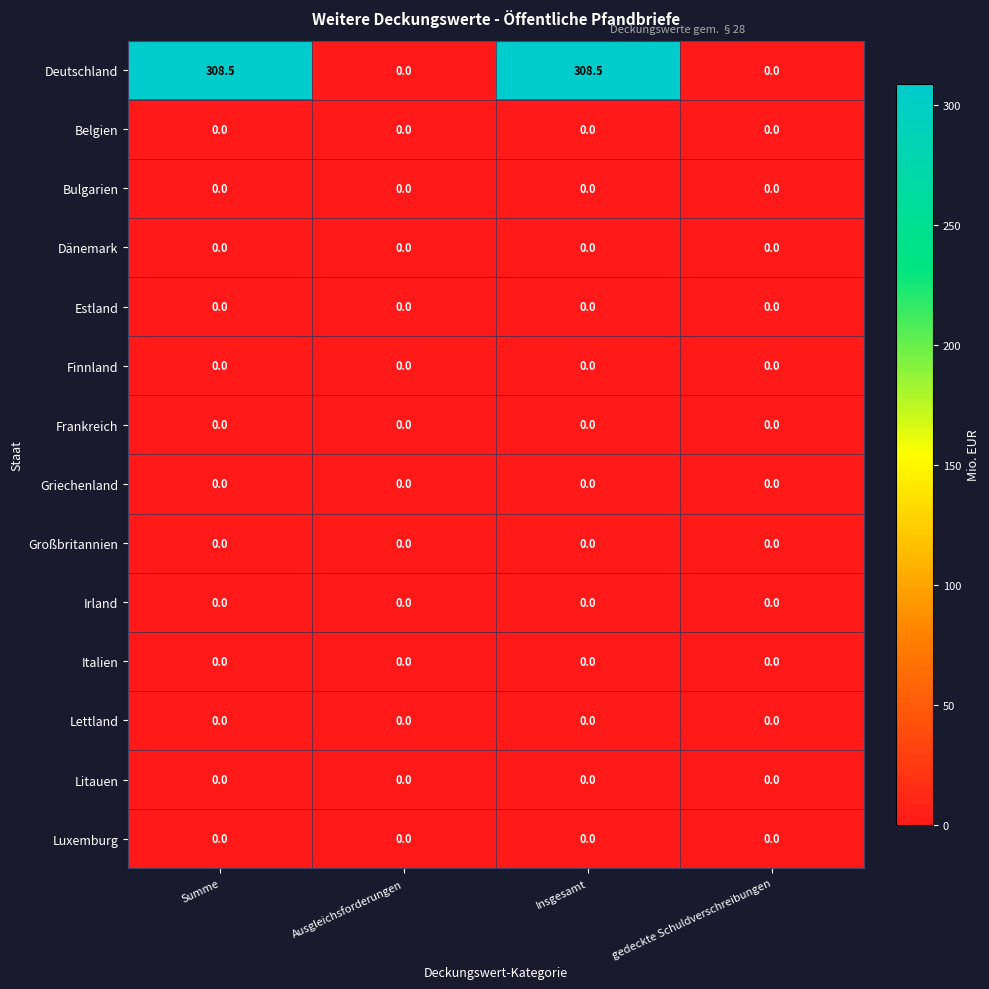

What is the total value across all series at Summe?

308.5